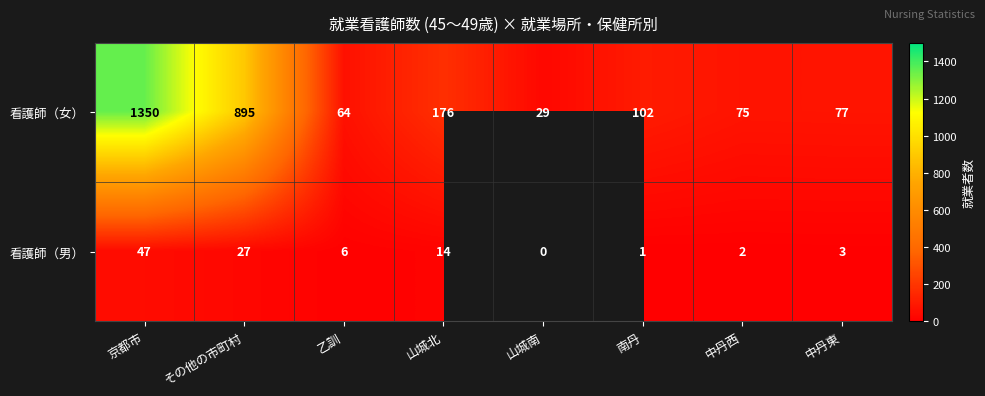

What is the total value across all series at 乙訓?

70